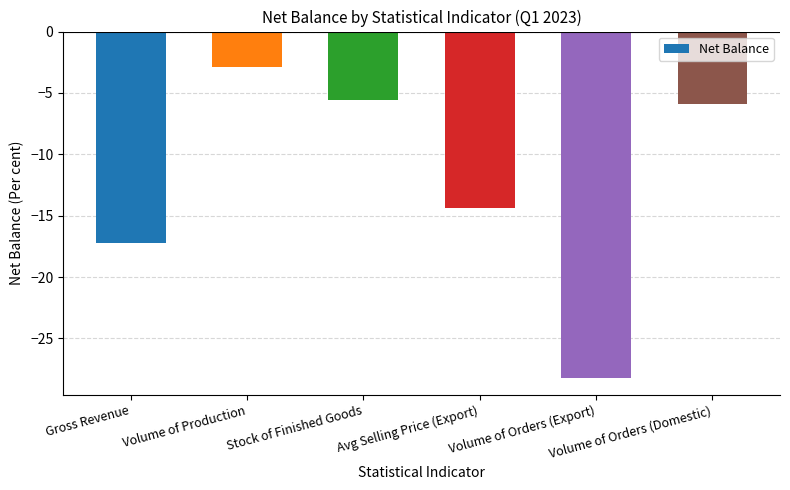

What is the difference between the values at Volume of Production and Volume of Orders (Domestic)?

3.0